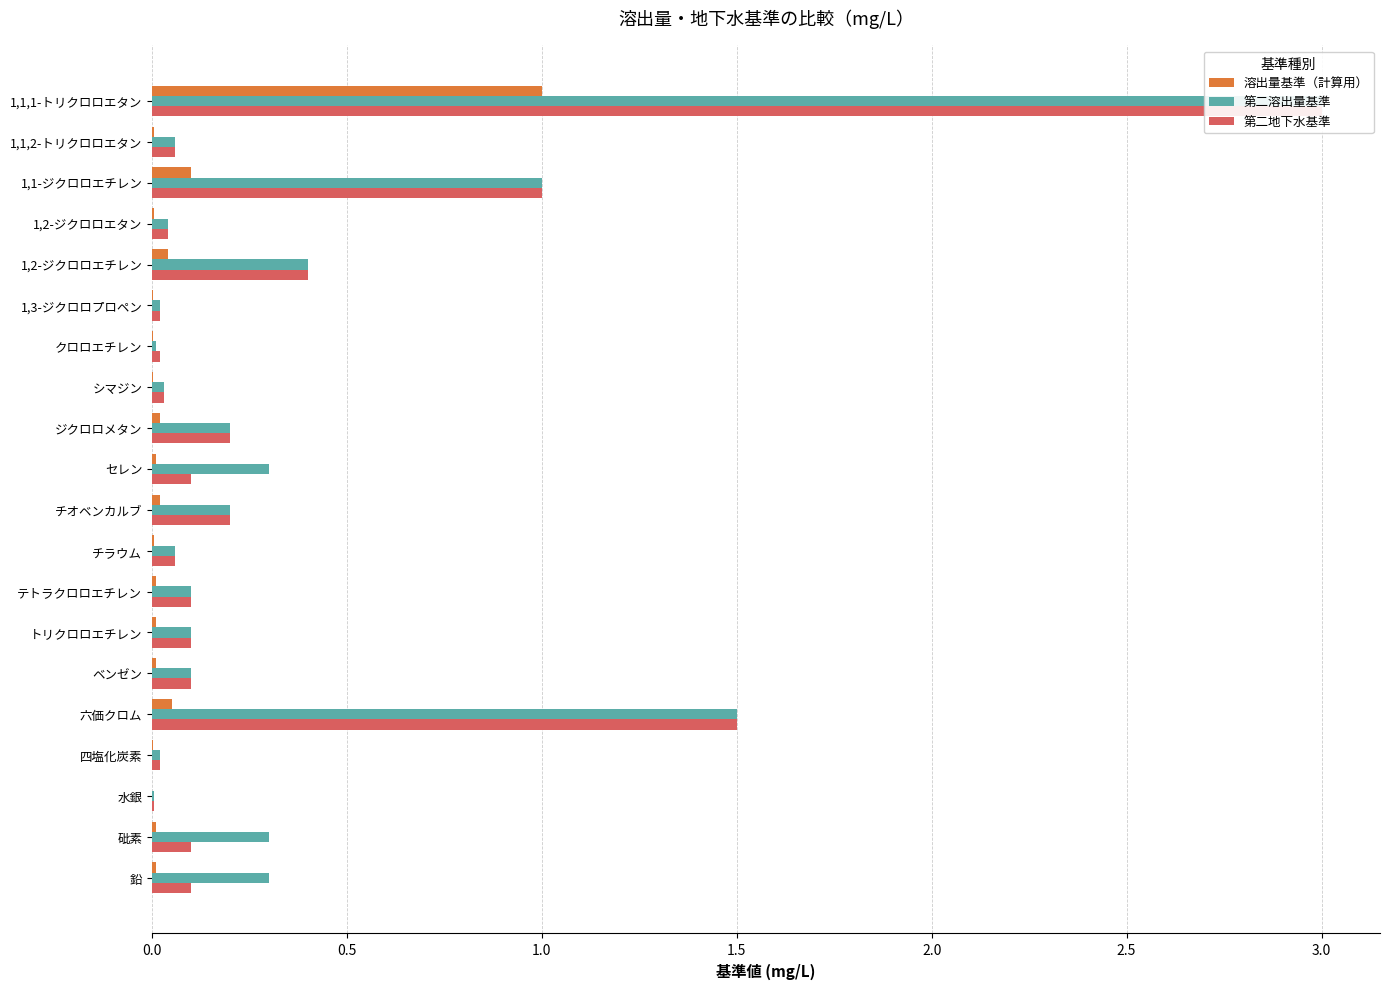

Count the number of data series in this chart.

3